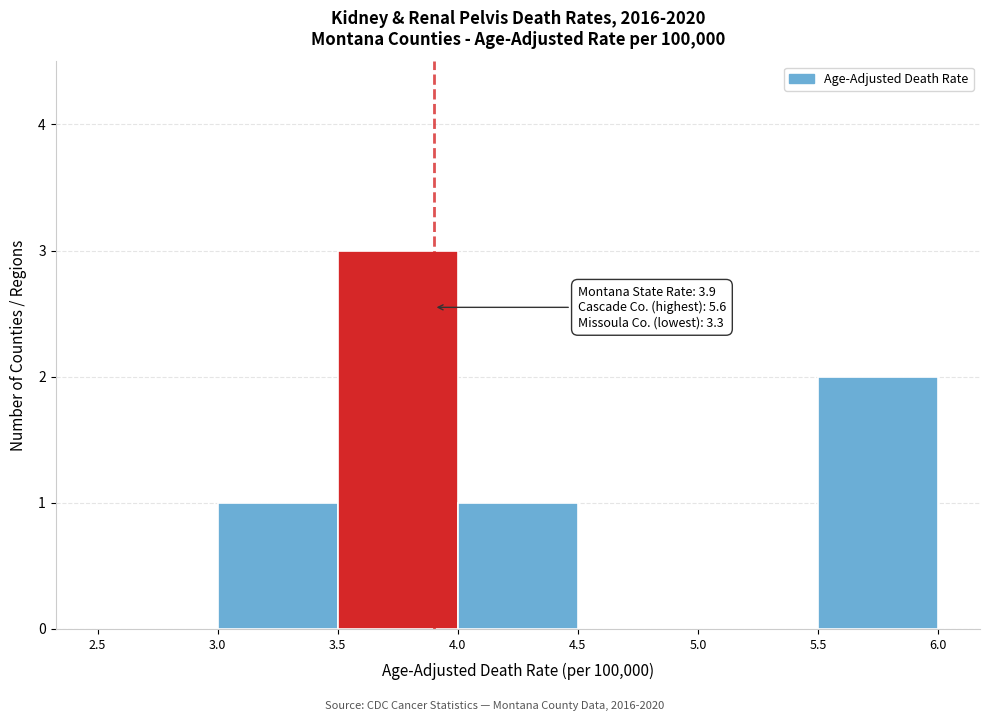

Which range on the x-axis has the tallest bar?

3.5 to 4.0